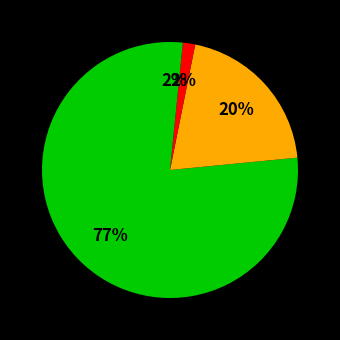

Count the number of slices in the pie.

4